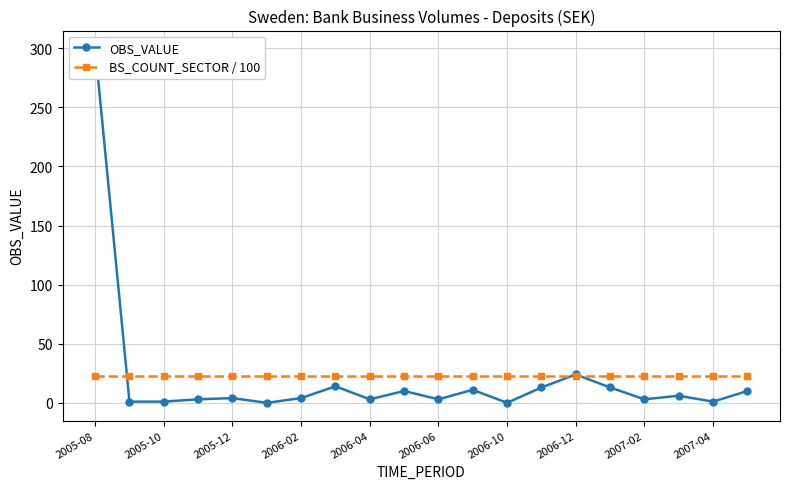

Which series has the largest total across all categories?

BS_COUNT_SECTOR / 100